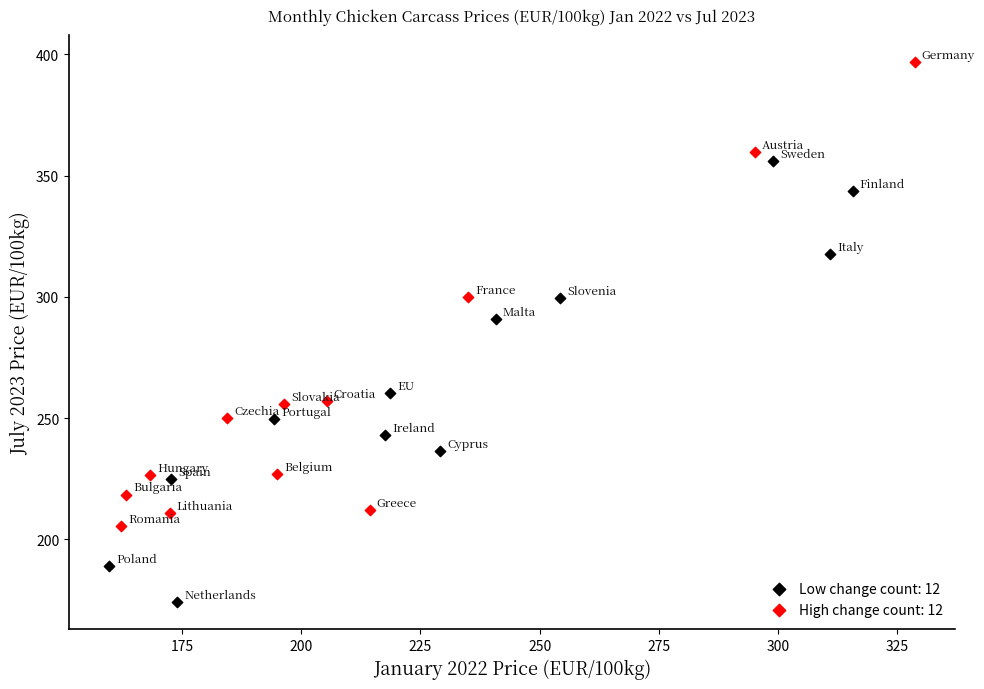

Which series reaches the minimum Y coordinate?

Low change count: 12